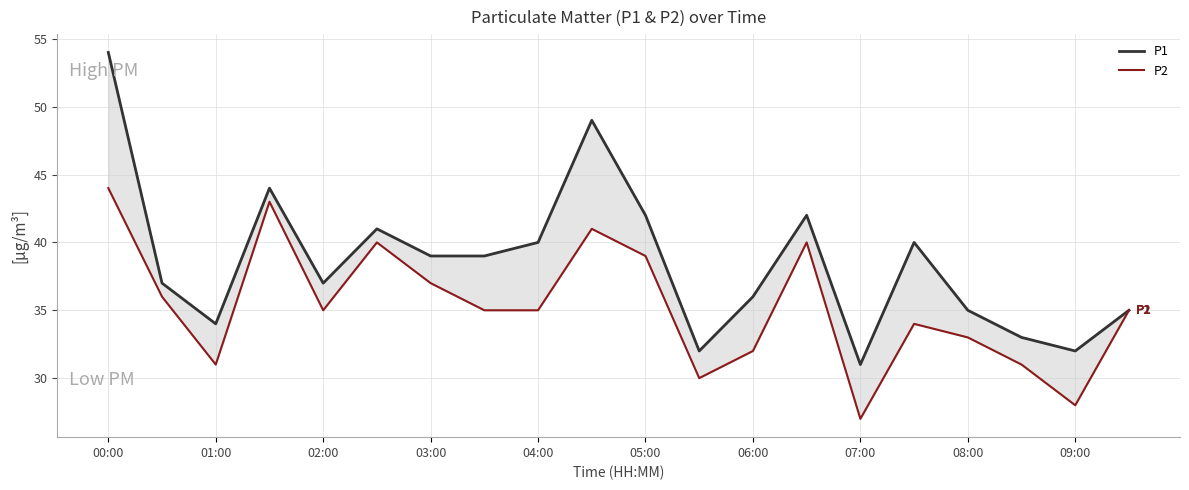

What is the average value of the P2 series?

35